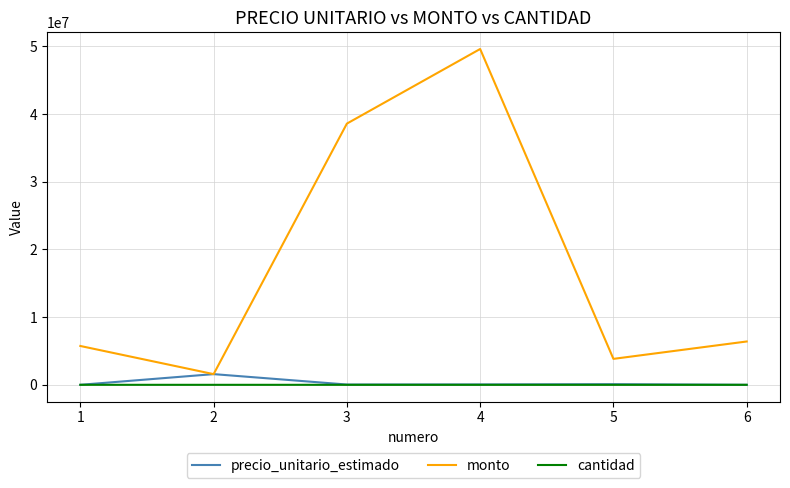

What is the greatest value displayed?

49616492.5